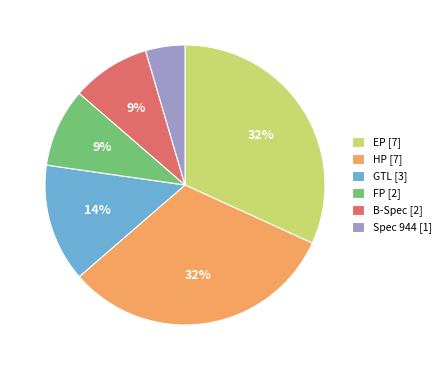

What percentage is the FP slice, to the nearest percent?

9%